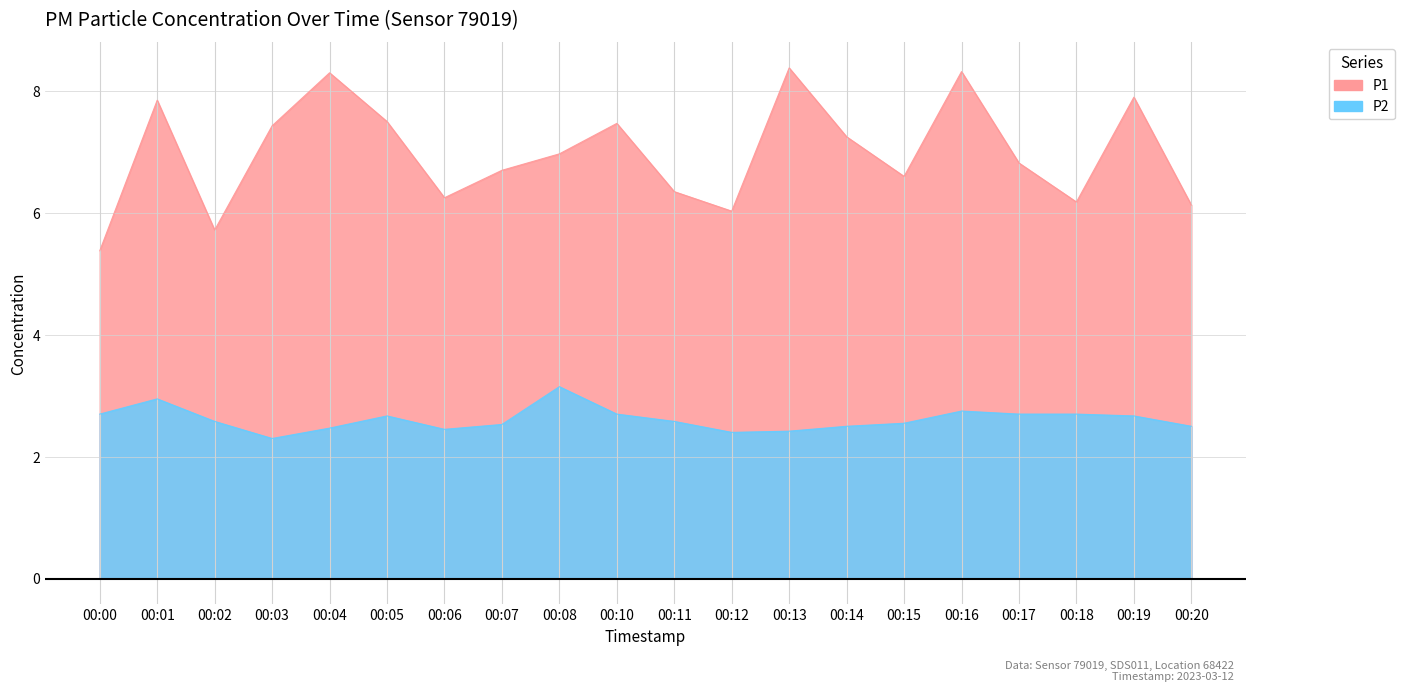

What is the spread (max minus min) of values at 00:03?

5.1